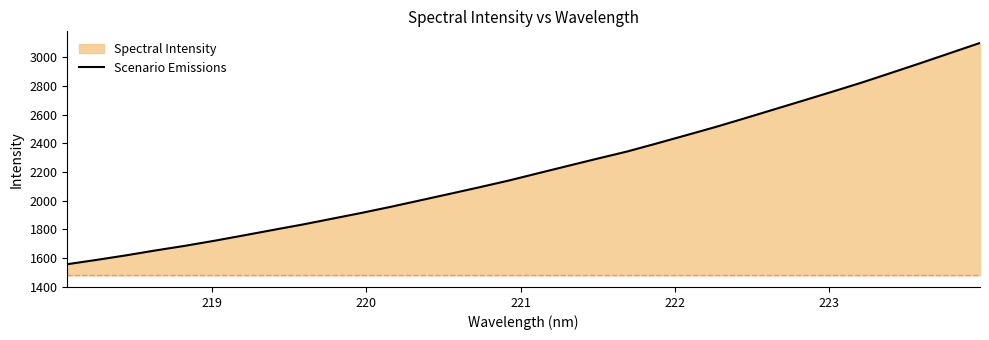

What is the maximum value shown in the chart?

3099.9